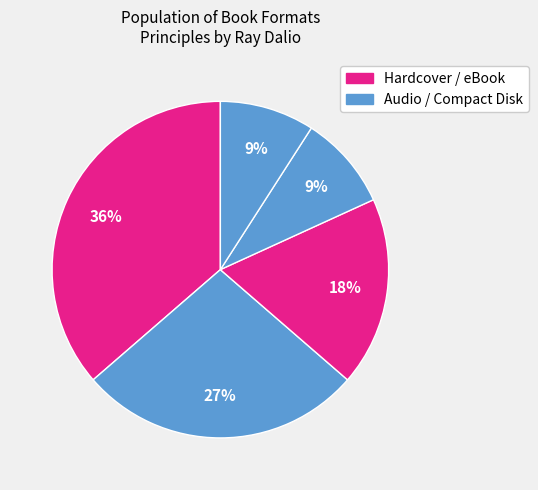

Count the number of slices in the pie.

5